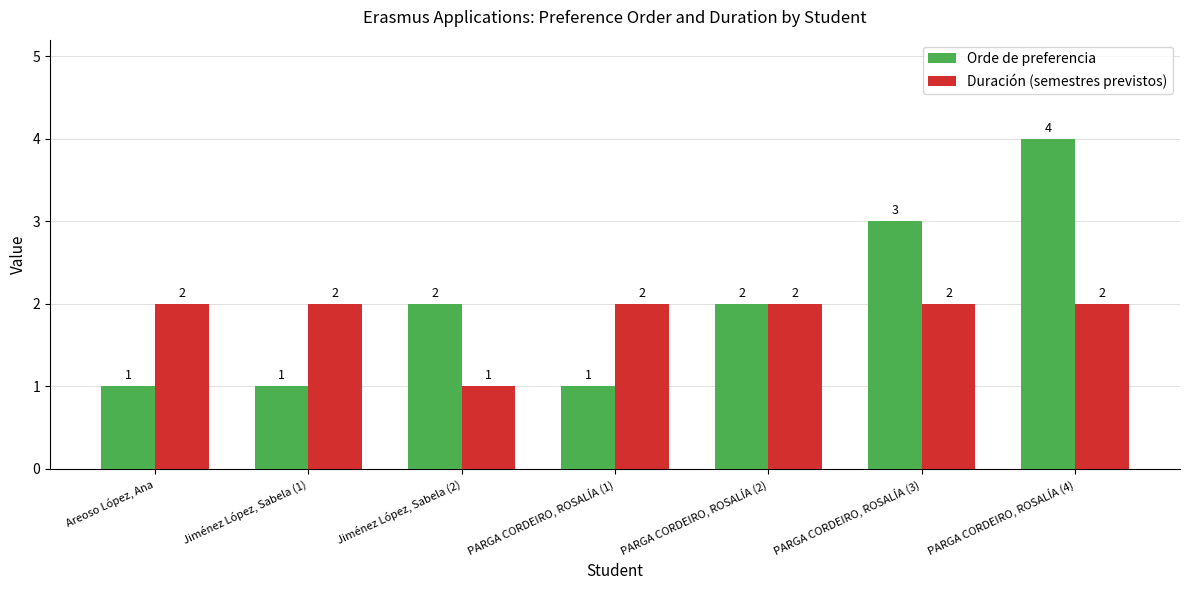

Reading left to right, what are all the values shown in this chart?

Orde de preferencia: 1	1	2	1	2	3	4
Duración (semestres previstos): 2	2	1	2	2	2	2